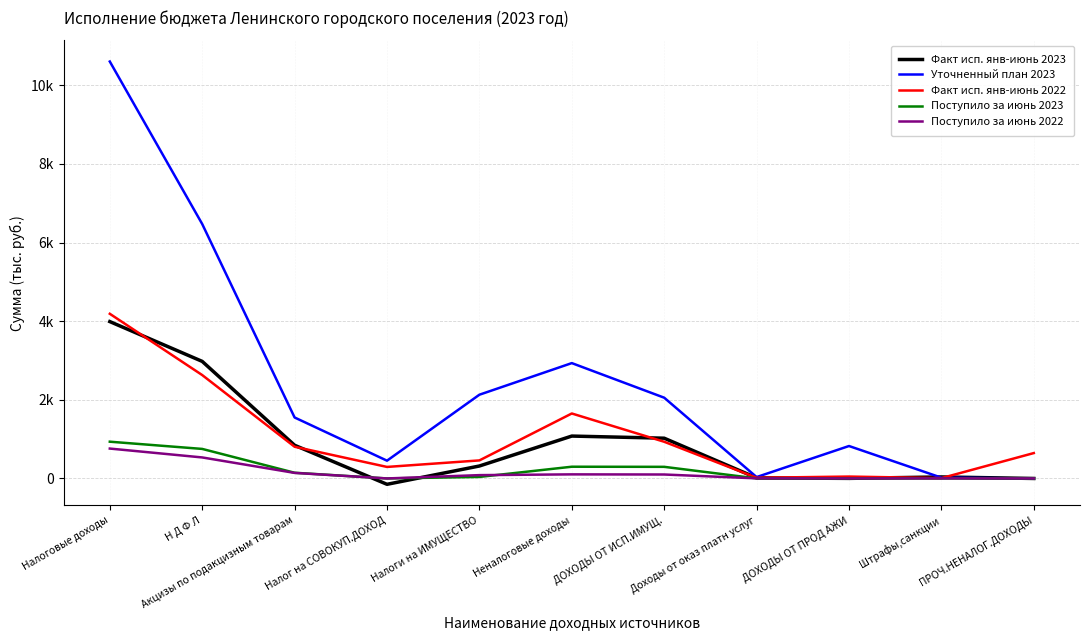

What is the label of the 4th point from the right?

Доходы от оказ платн услуг